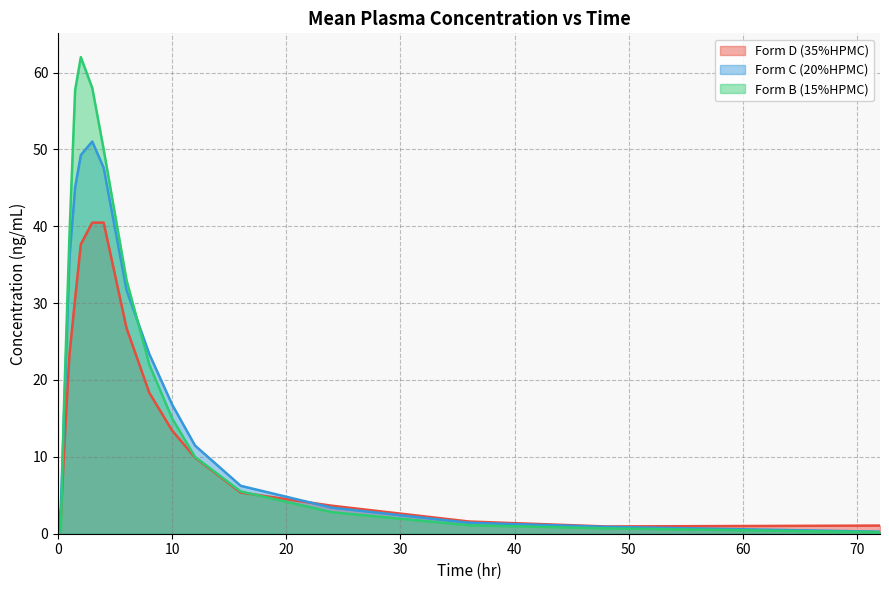

Which series has the widest spread of values?

Form B (15%HPMC)